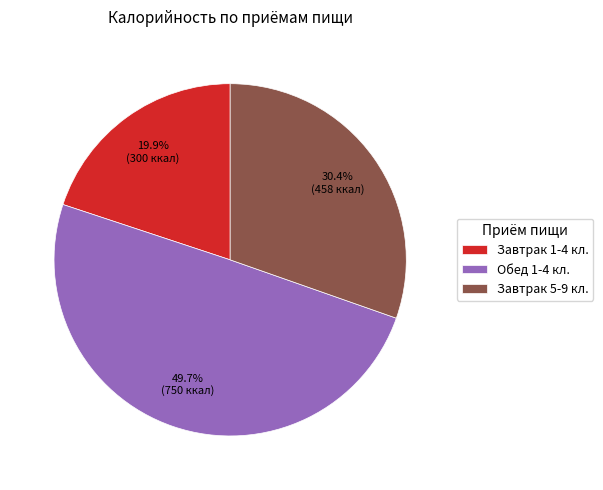

What is the largest slice in the pie chart?

Обед 1-4 кл.